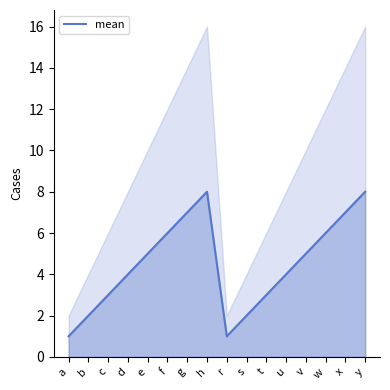

What is the smallest value displayed?

1